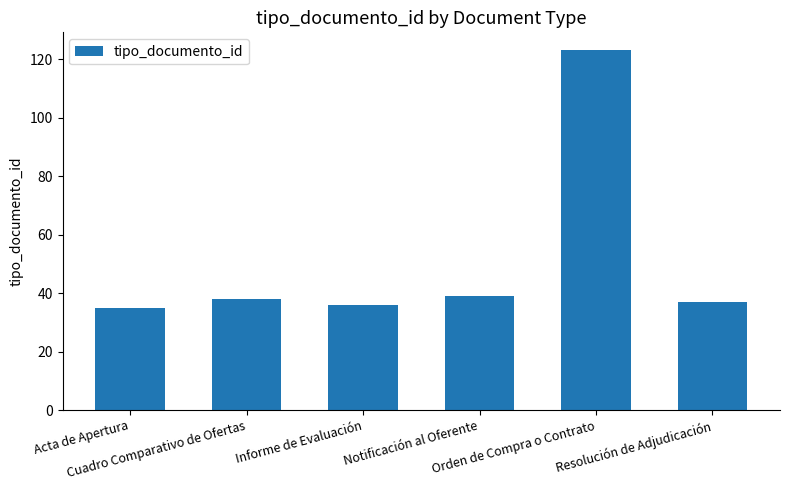

What is the sum of the values at Orden de Compra o Contrato and Acta de Apertura?

158